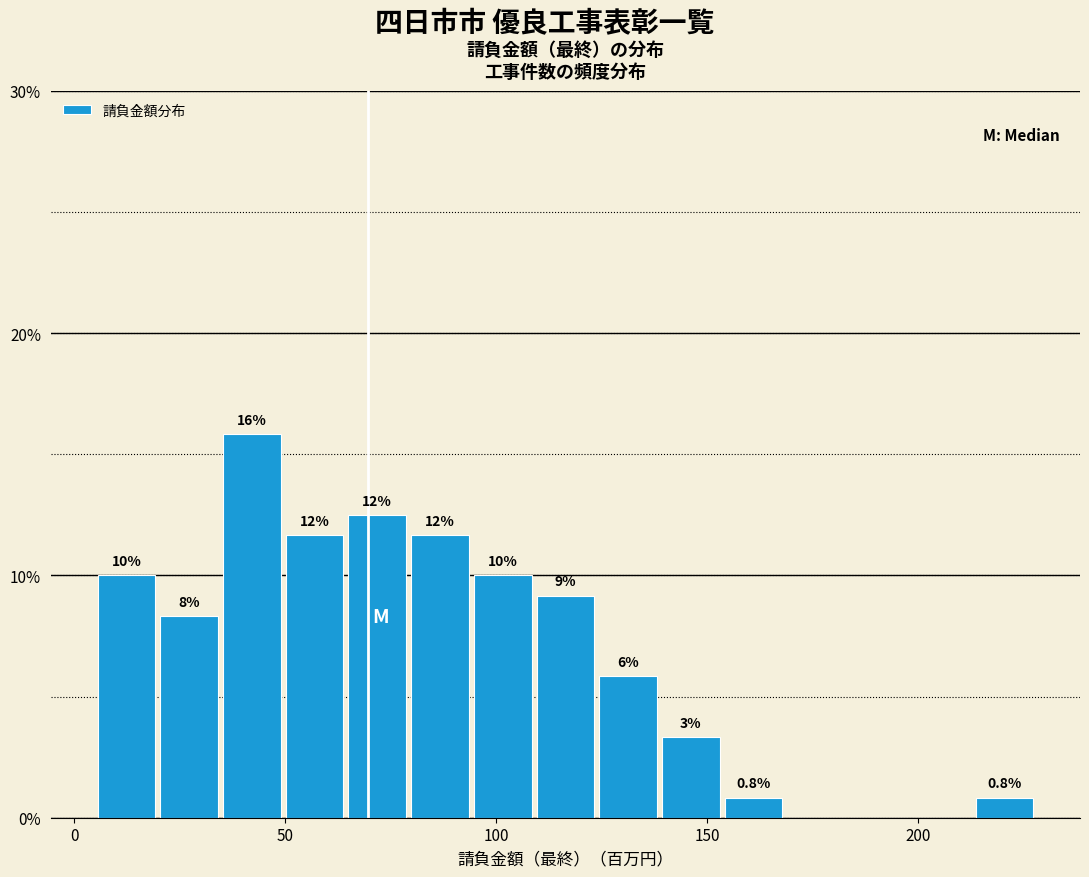

Around what value on the x-axis is the tallest bar? Give the approximate position of its centre, as read against the axis.

40